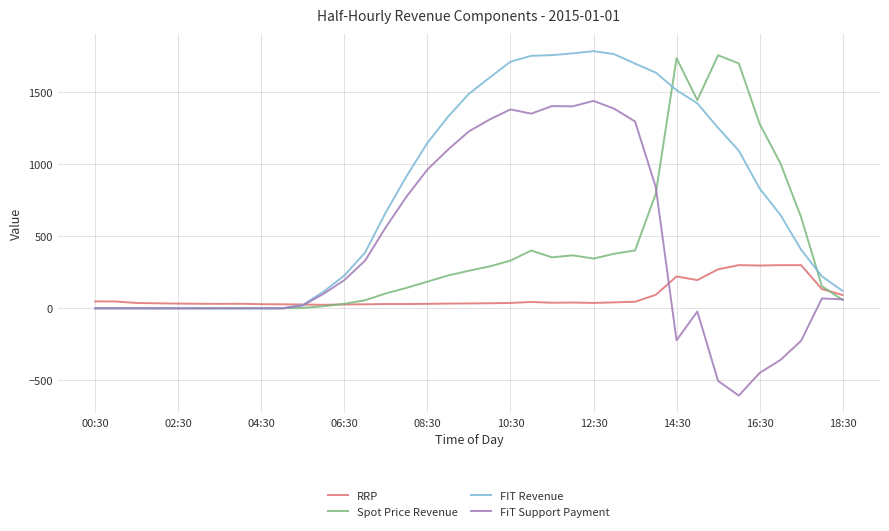

What is the maximum value for FiT Support Payment?

1439.2